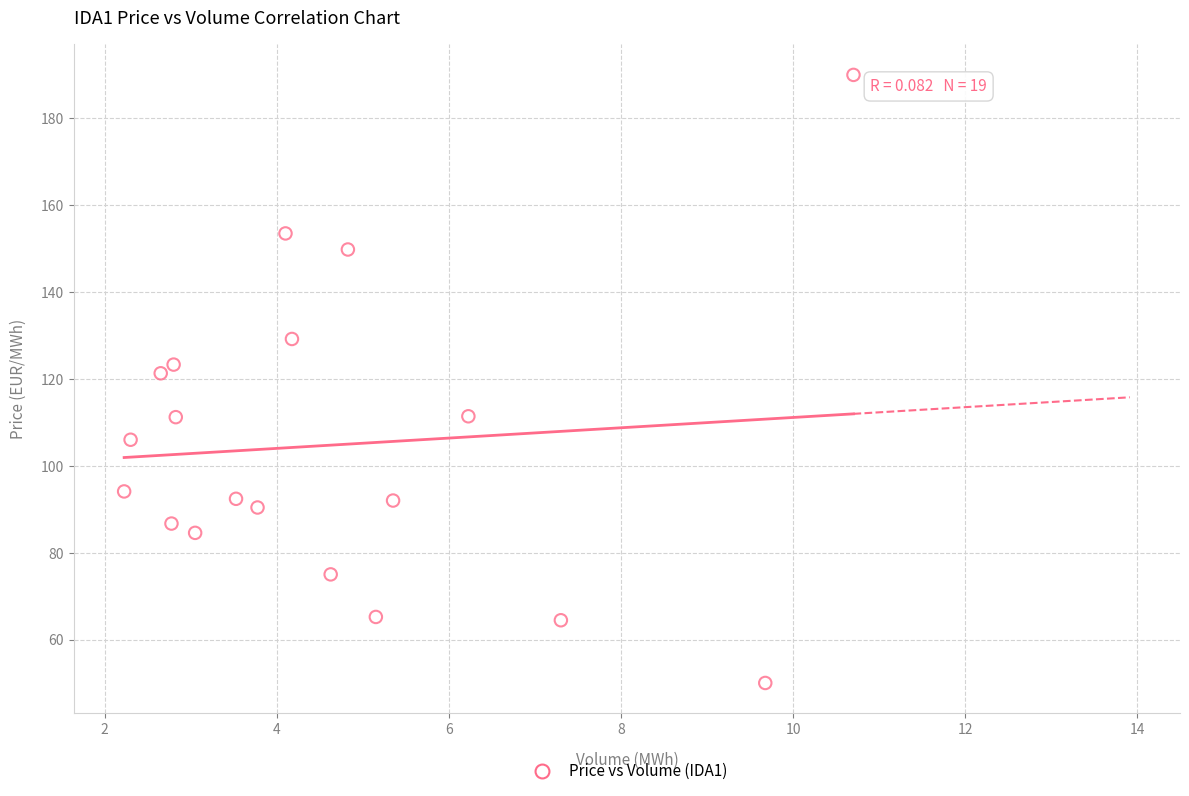

What is the range of X values (max minus min)?

8.5